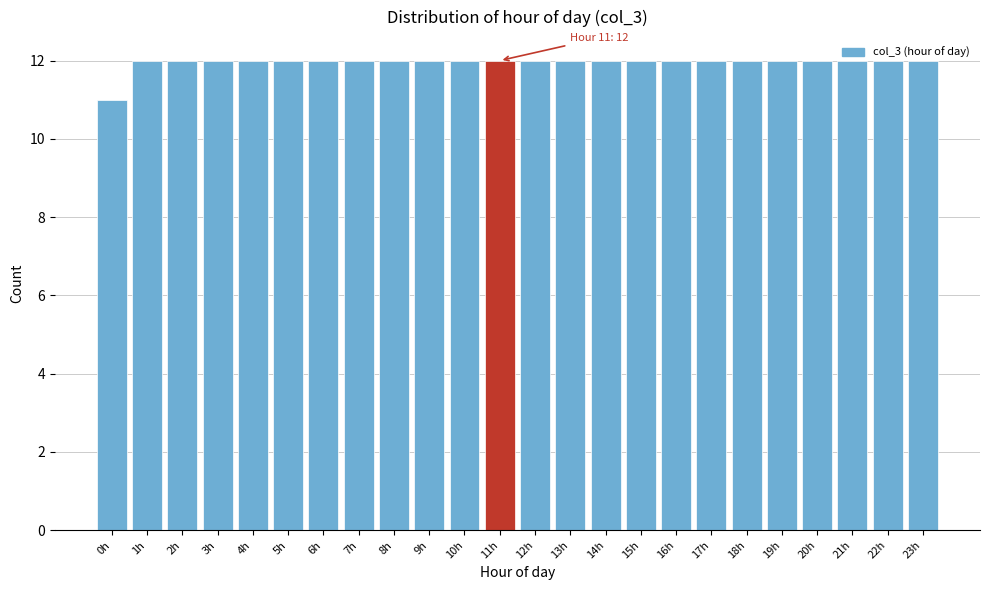

What is the approximate value at 5h?

12